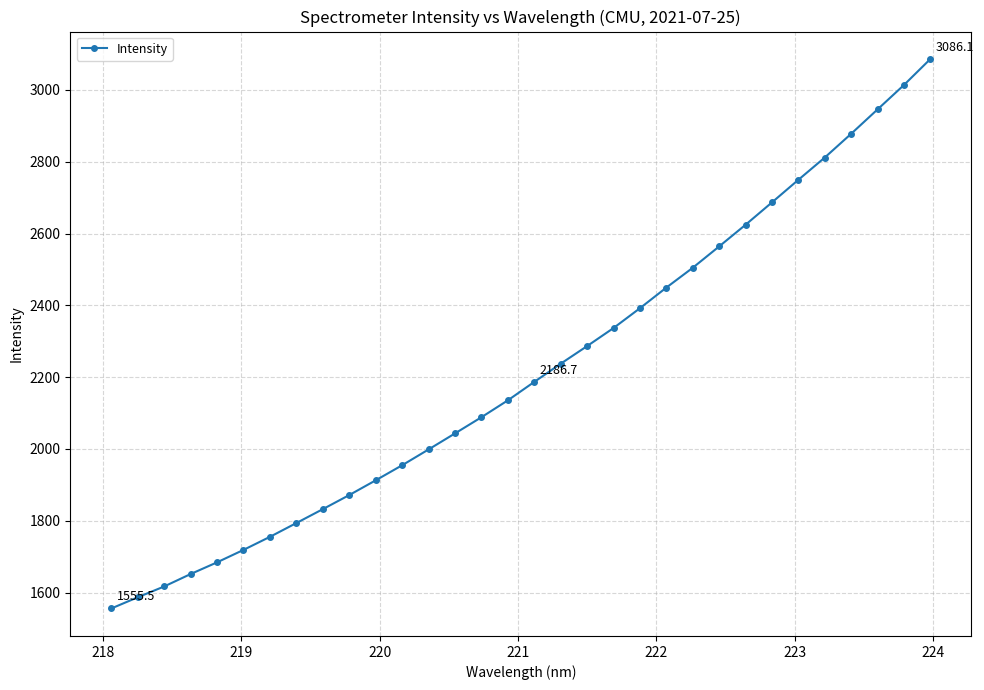

What is the value of the 31st point from the left?

3013.8